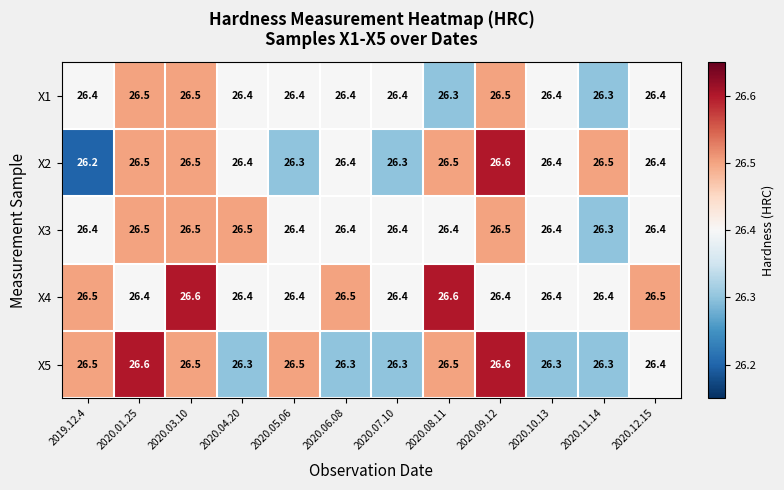

What is the greatest value displayed?

26.6